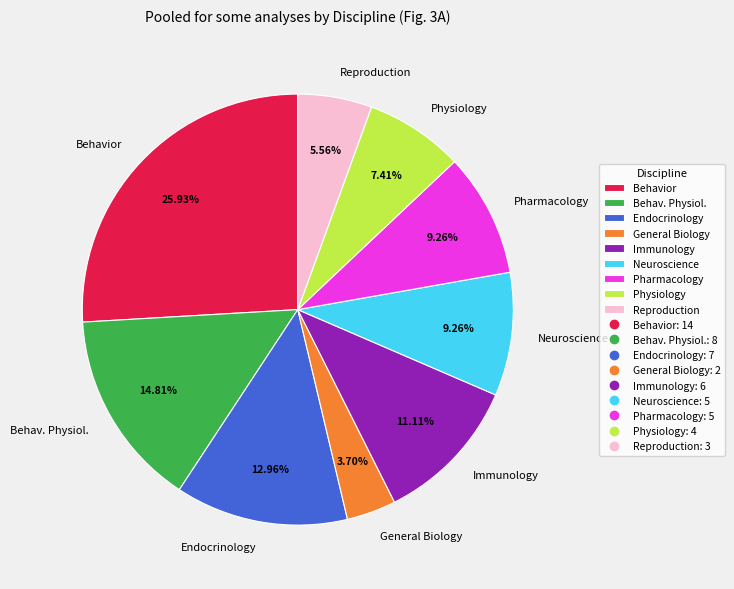

Is it true that Behav. Physiol. is 15% of the pie?

True